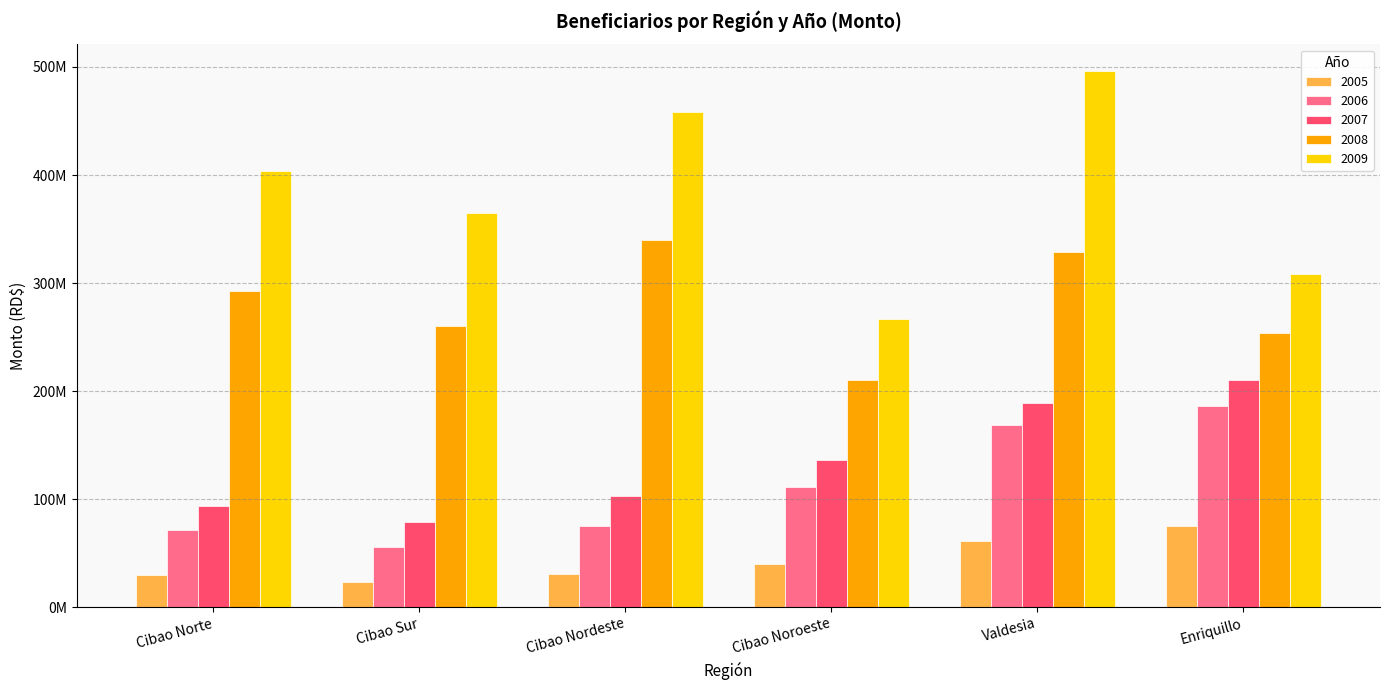

Are the bars horizontal?

No